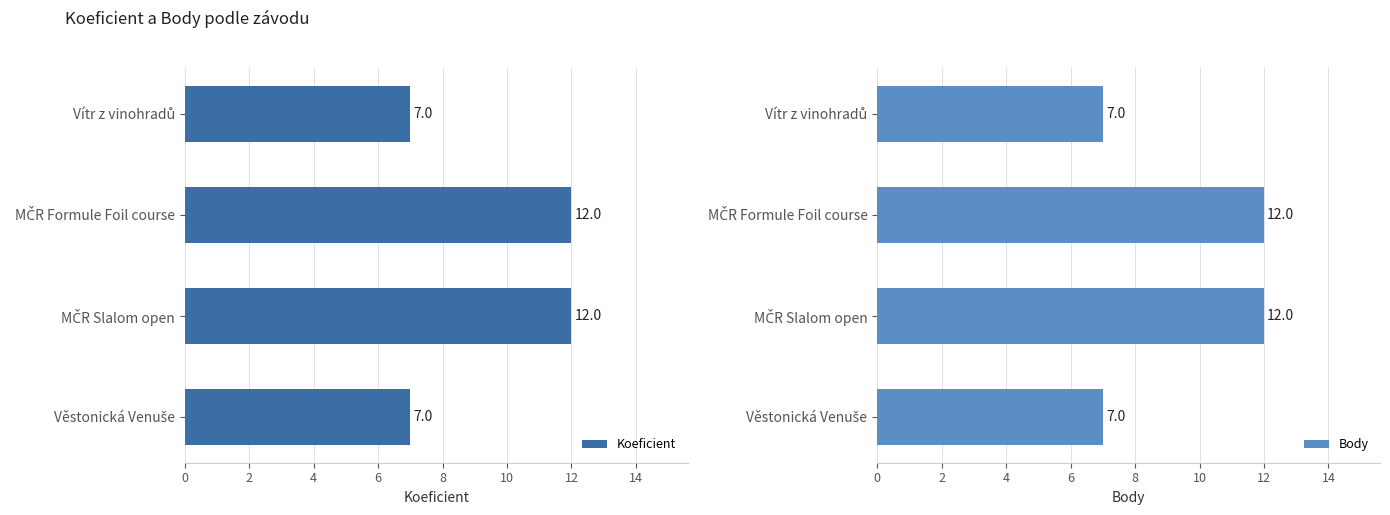

How many Koeficient values are between 7 and 12?

4